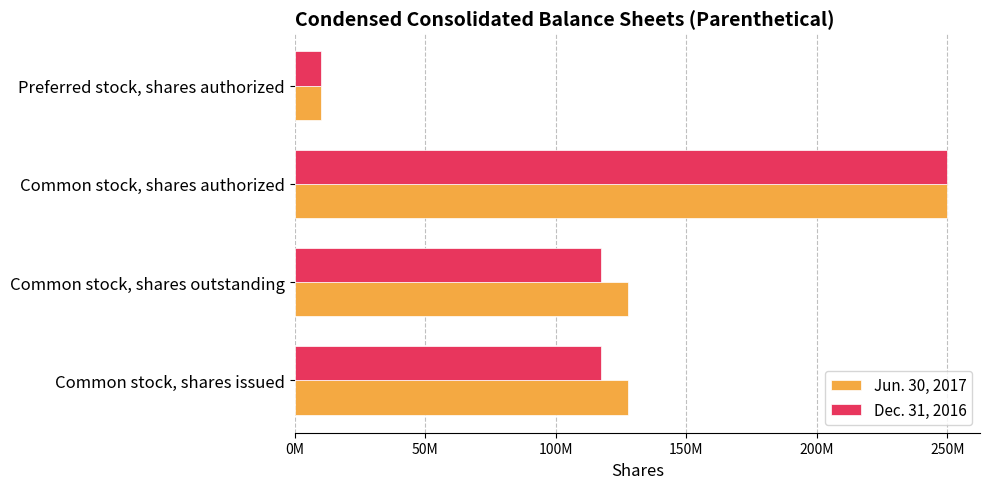

What are all the series names shown in the legend?

Jun. 30, 2017, Dec. 31, 2016